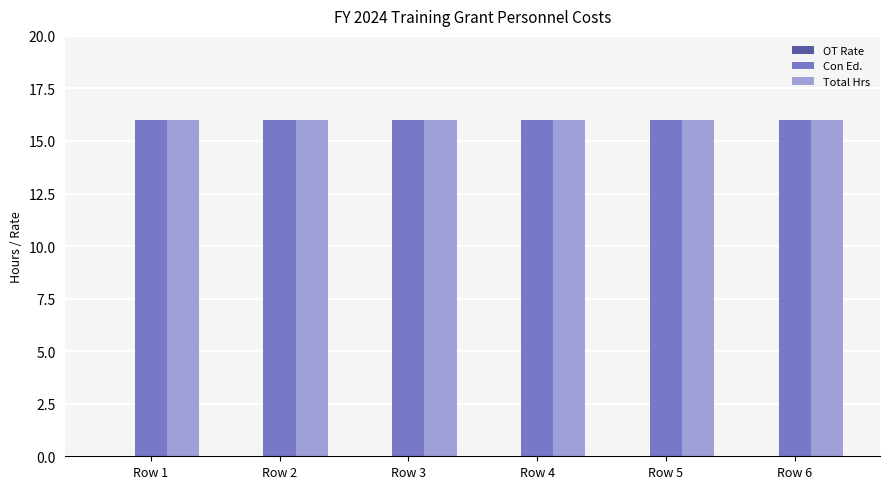

True or false: Con Ed. has a value of 16 at Row 2.

True